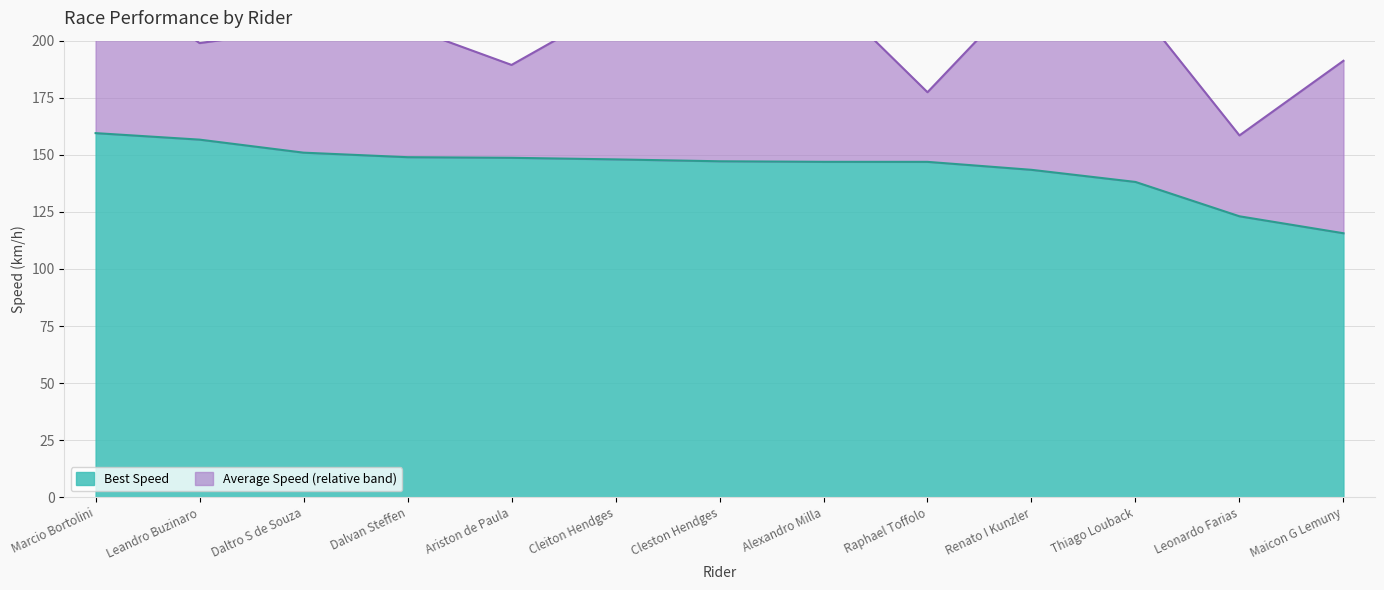

The Best Speed series shows 196.6 at Dalvan Steffen. True or false?

False